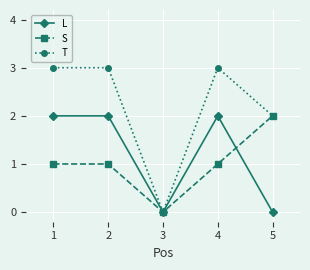

How many values in the L series are below 2?

2